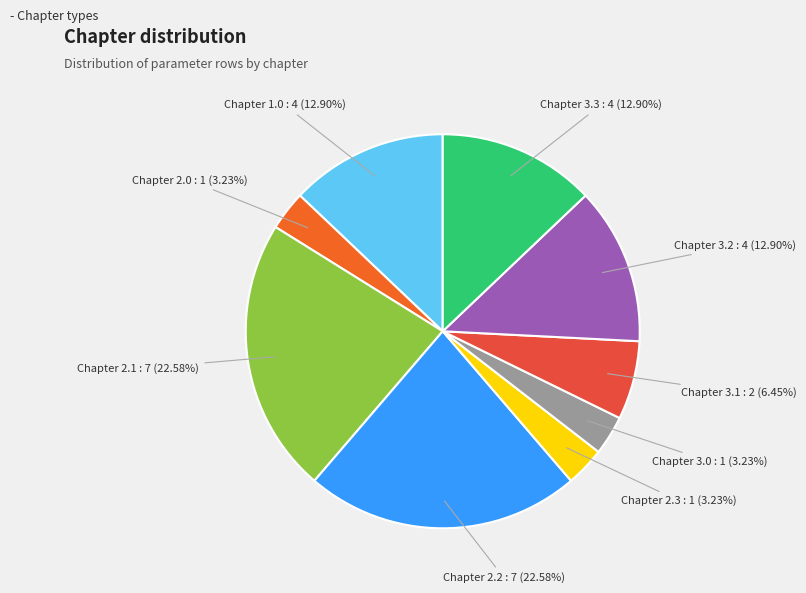

How many segments does this pie chart have?

9